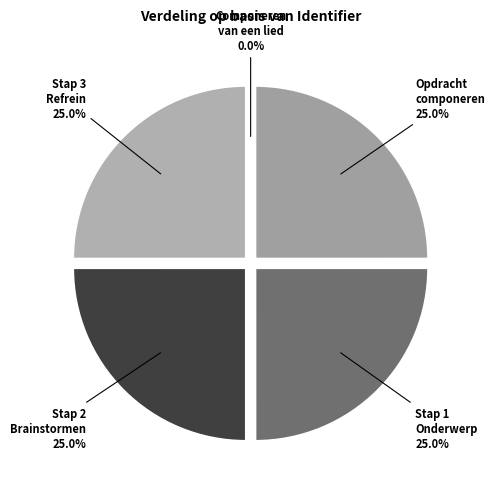

What percentage is NOT represented by Stap 3 Refrein?

75.0%